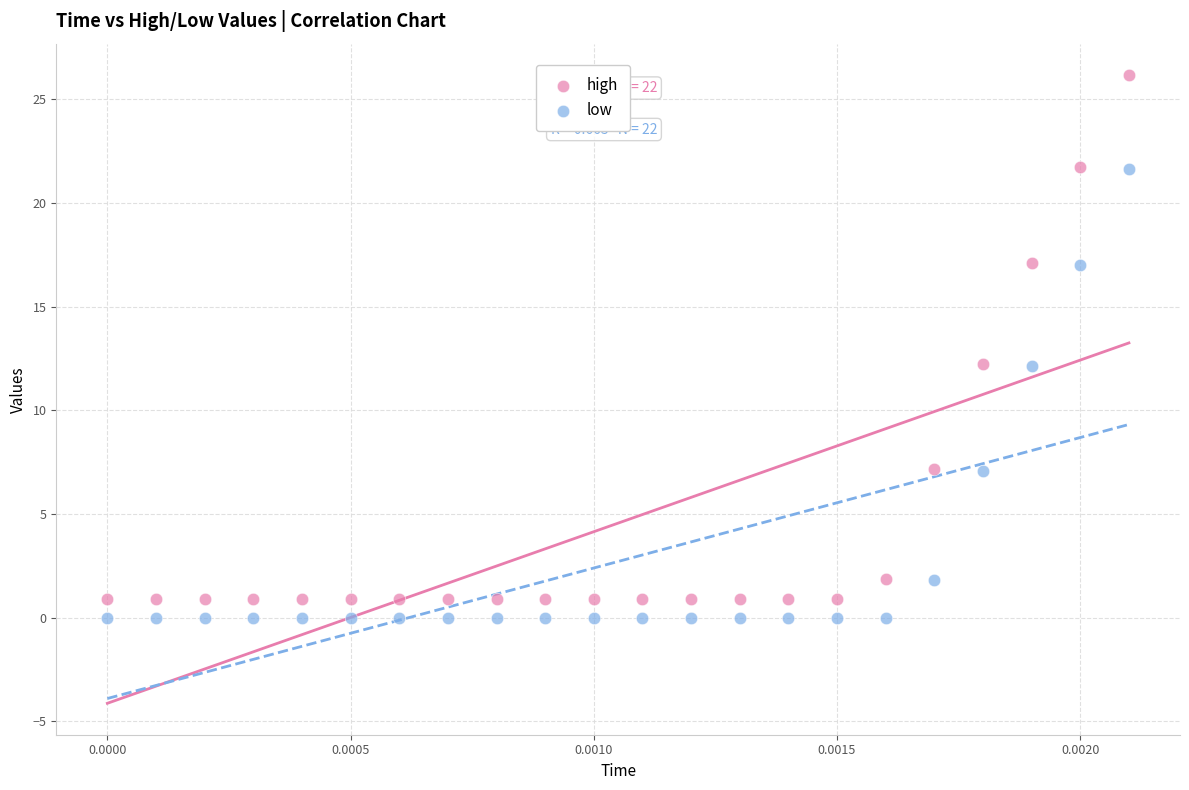

Which series contains the lowest Y value?

low